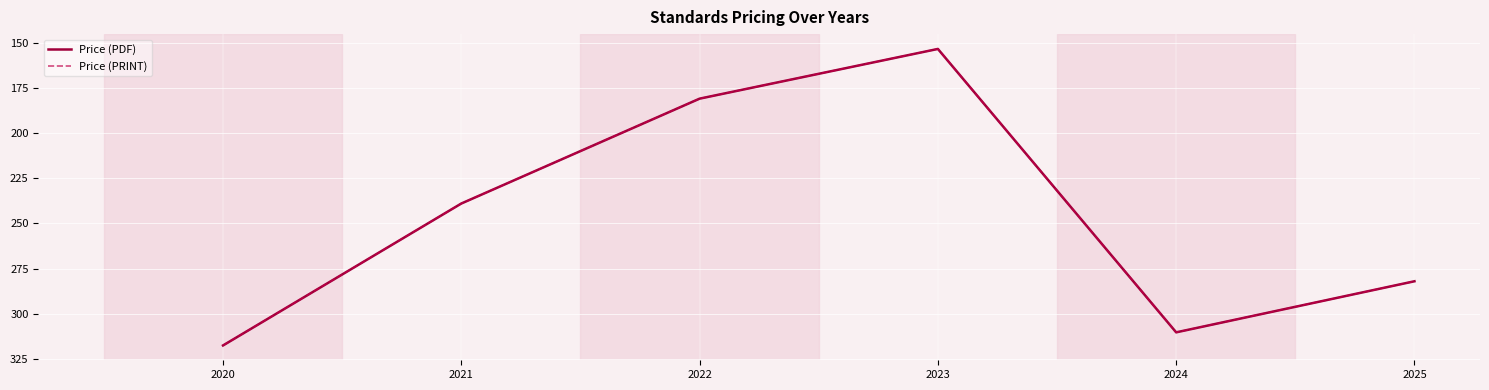

At 2022, list the series in order from largest to smallest.

Price (PDF), Price (PRINT)